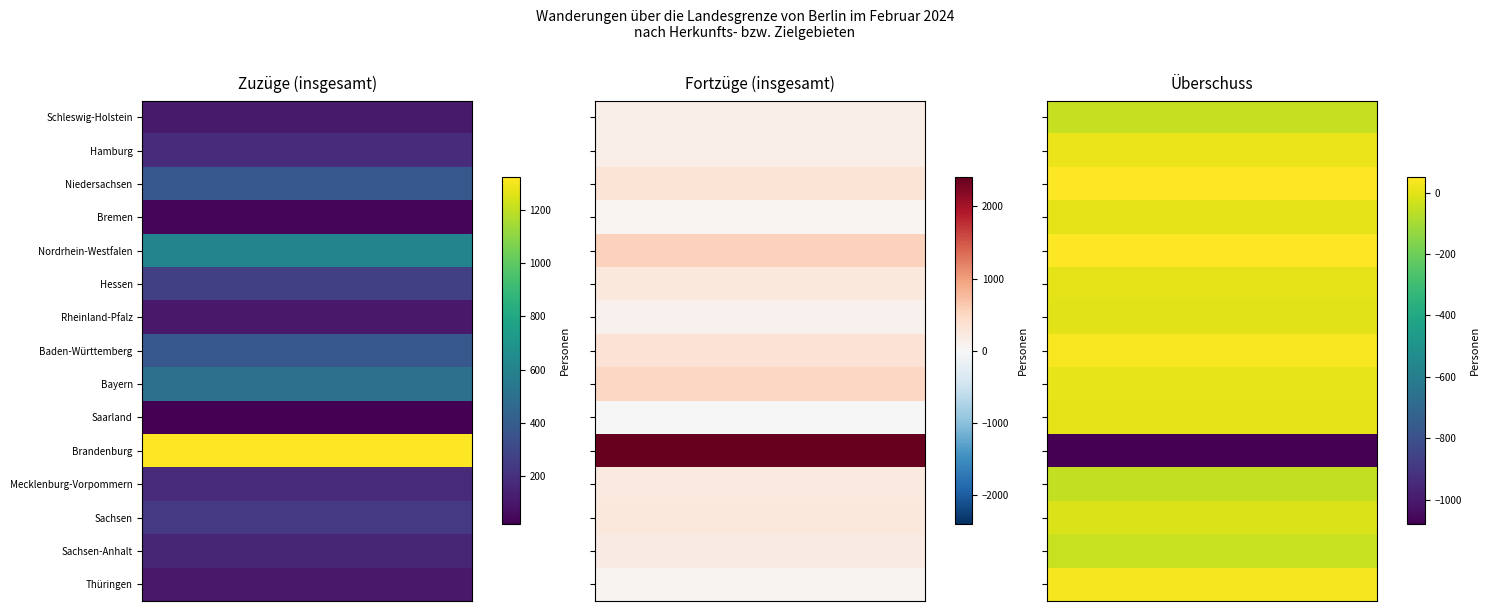

What is the smallest value displayed?

-1080